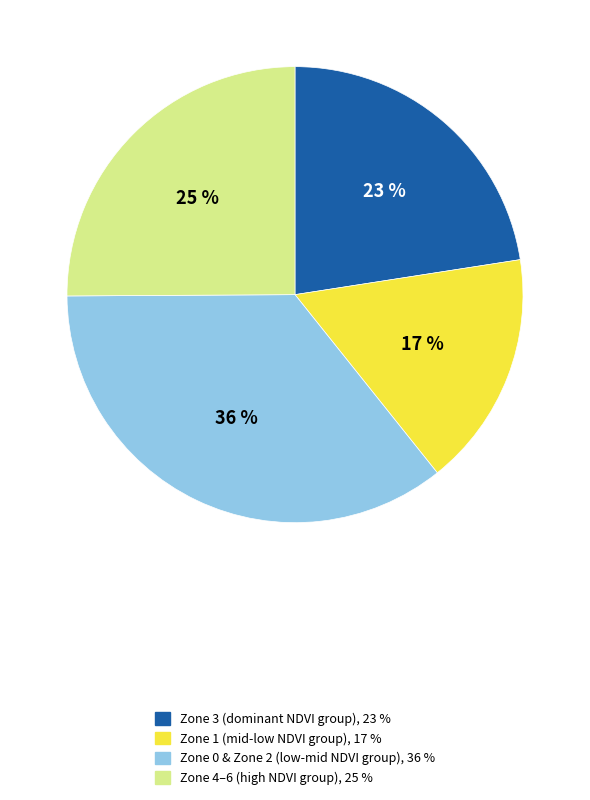

Does any single category account for the majority?

No